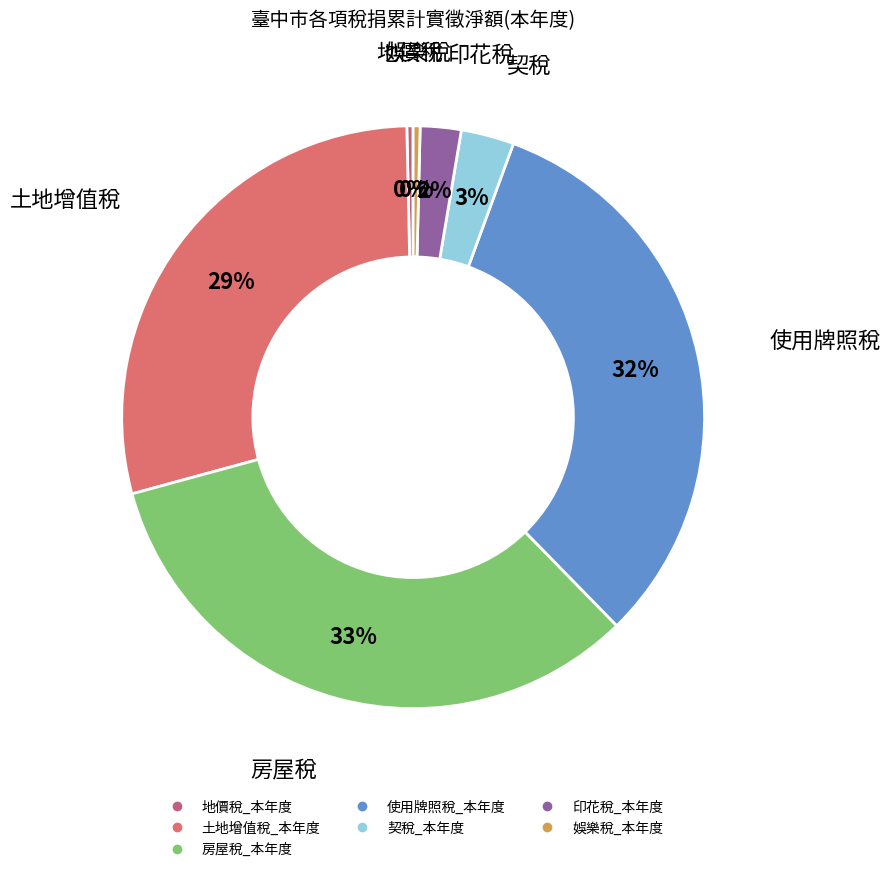

How many slices are in this pie chart?

7